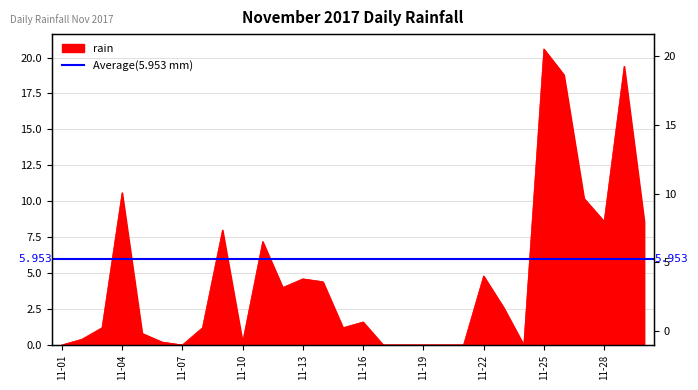

Reading left to right, transcribe all the data shown in this chart.

0.0	0.4	1.2	10.6	0.8	0.2	0.0	1.2	8.0	0.2	7.2	4.0	4.6	4.4	1.2	1.6	0.0	0.0	0.0	0.0	0.0	4.8	2.6	0.0	20.6	18.8	10.2	8.6	19.4	8.6